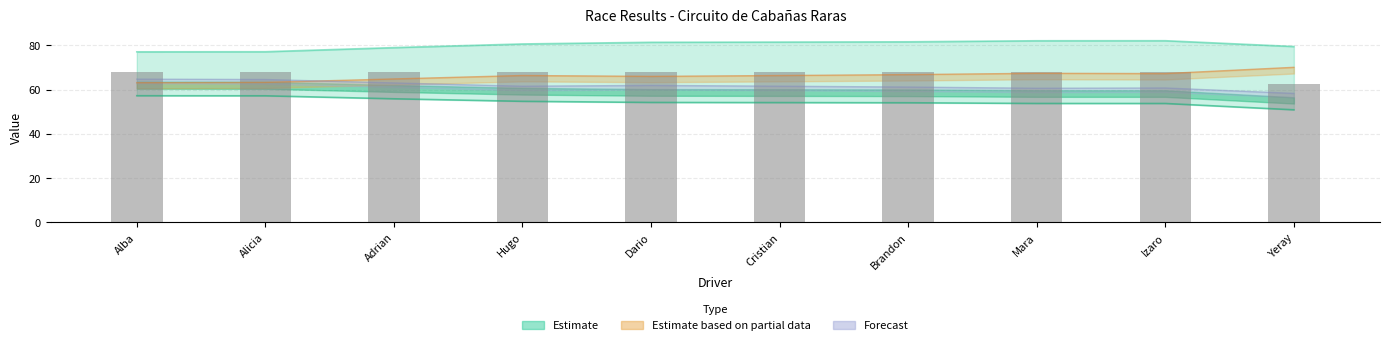

What is the smallest value displayed?

62.4